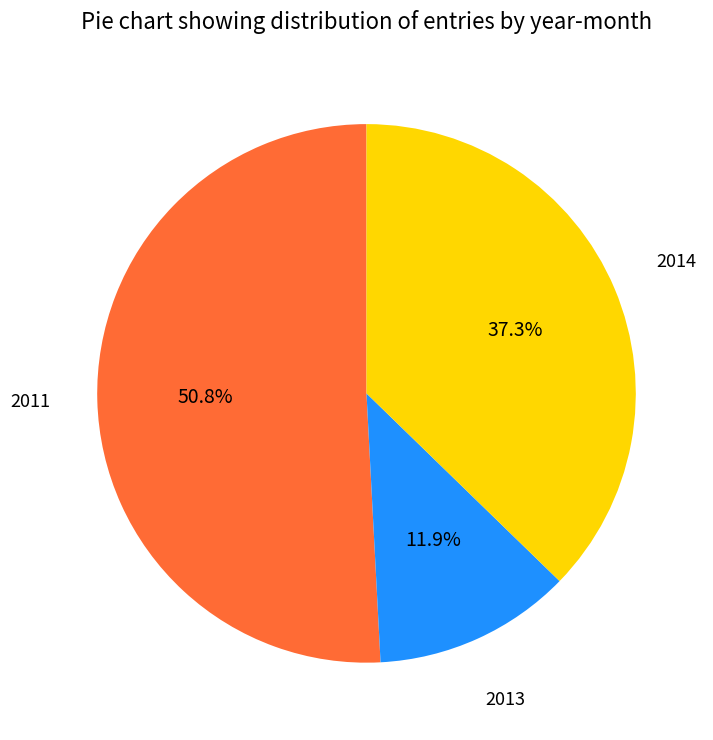

Is there any slice that represents more than half of the pie?

Yes